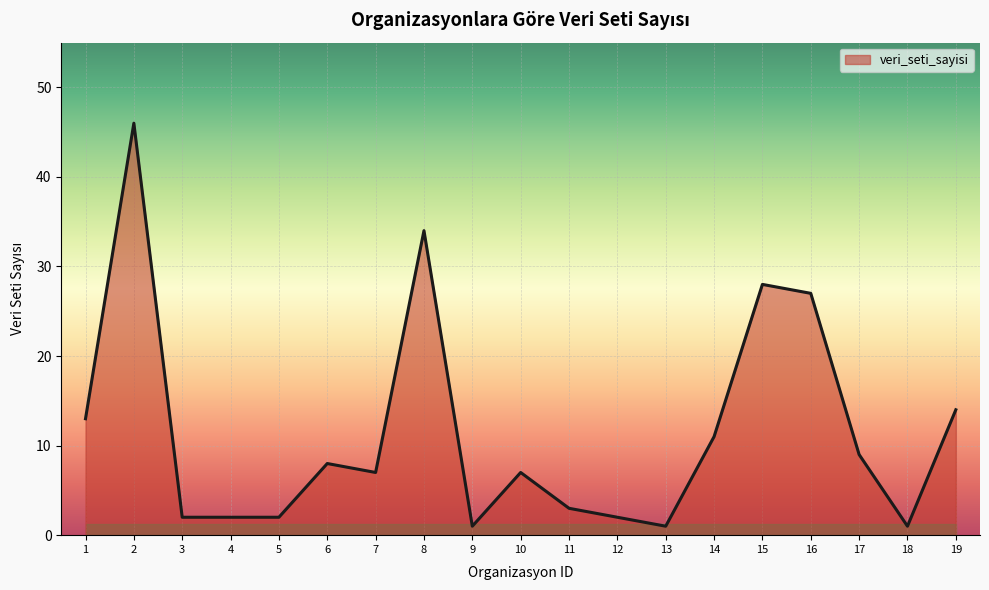

Where does the data first go above 7?

1